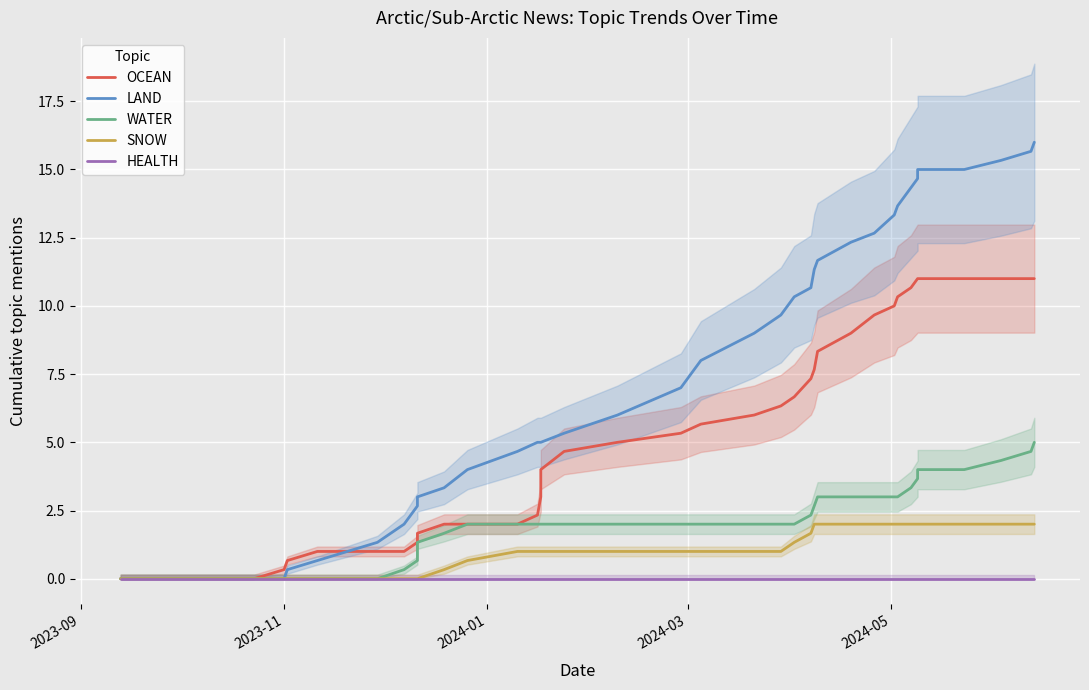

List the series in order of their peak value, highest first.

LAND, OCEAN, WATER, SNOW, HEALTH